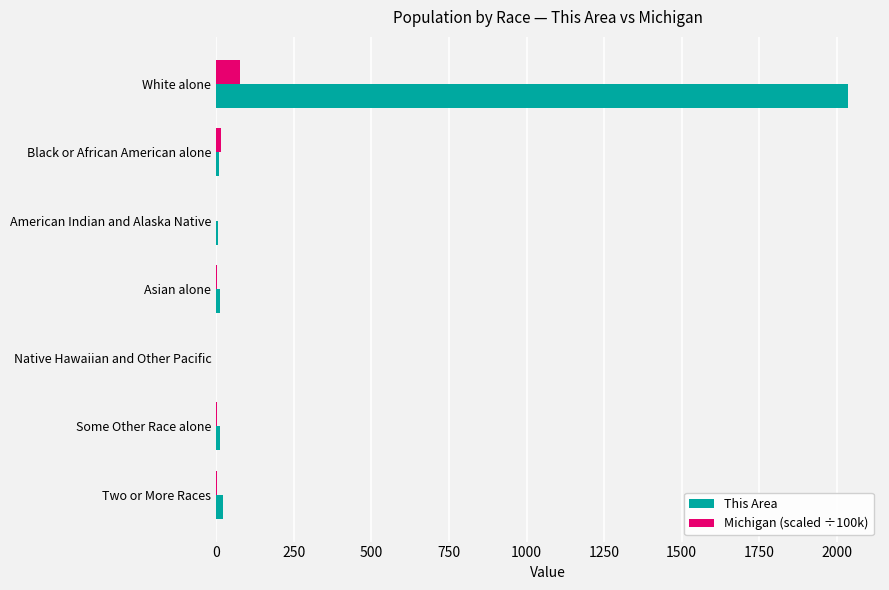

How many data points does each series have?

7